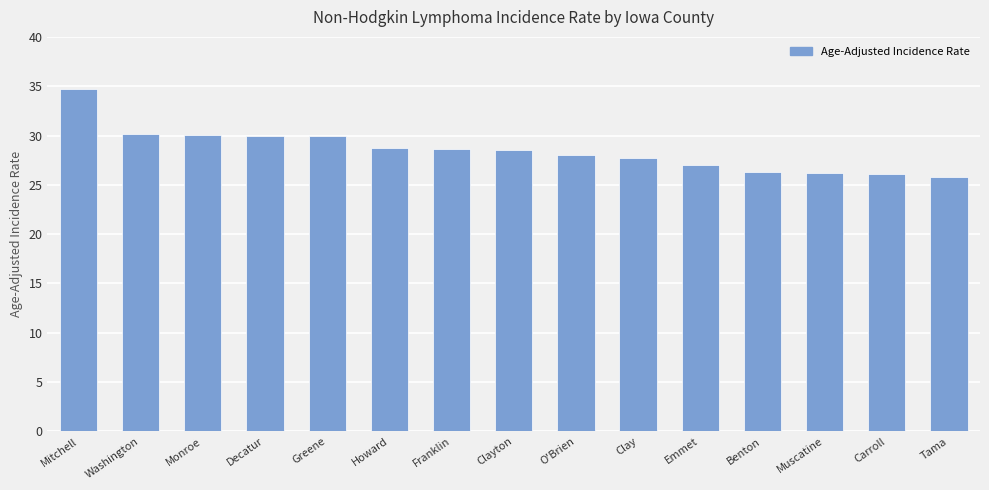

Which label corresponds to the largest value in the chart?

Mitchell